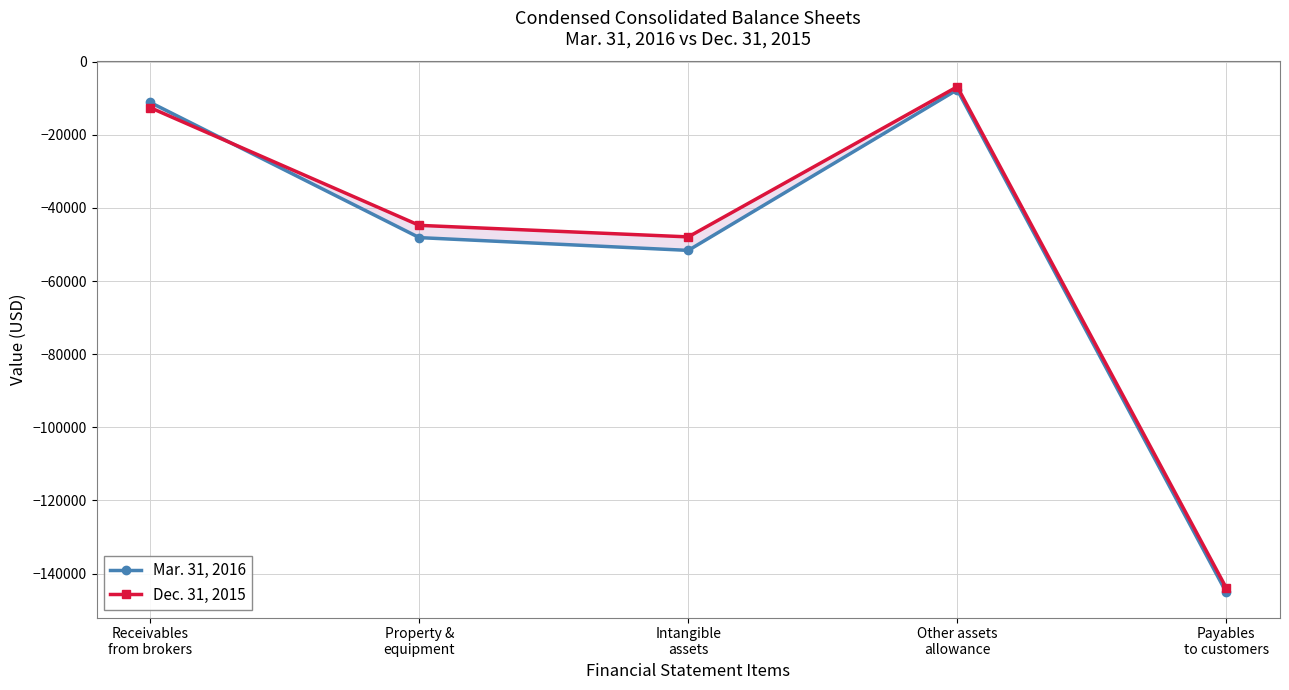

At which label does Dec. 31, 2015 reach its peak?

Other assets
allowance